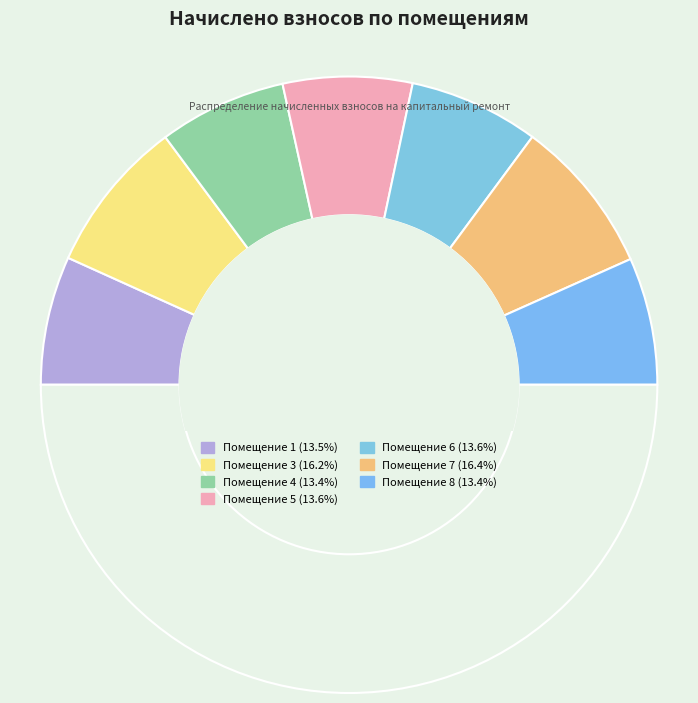

How many segments does this pie chart have?

8